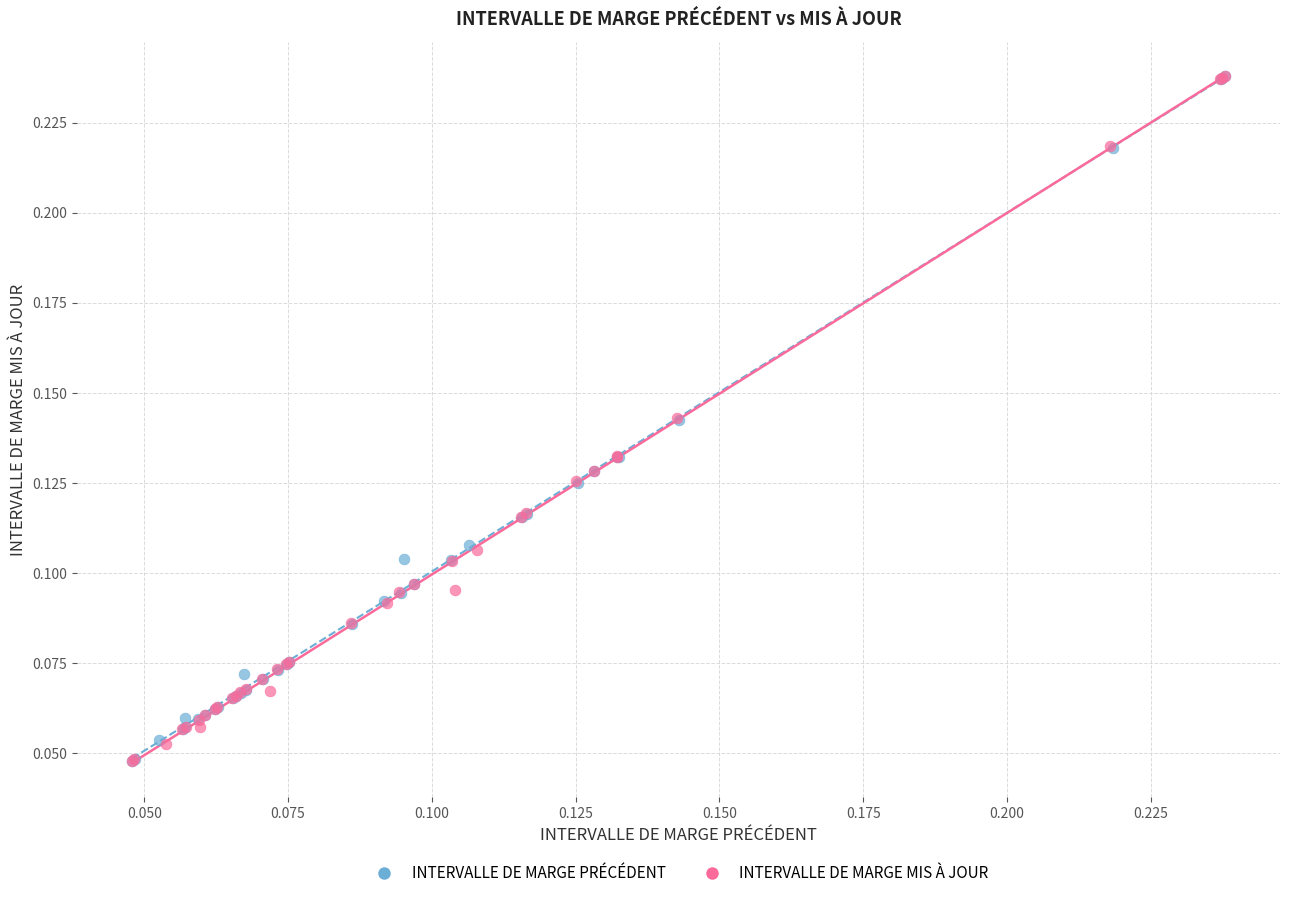

Which series has the largest Y range (max minus min)?

INTERVALLE DE MARGE MIS À JOUR